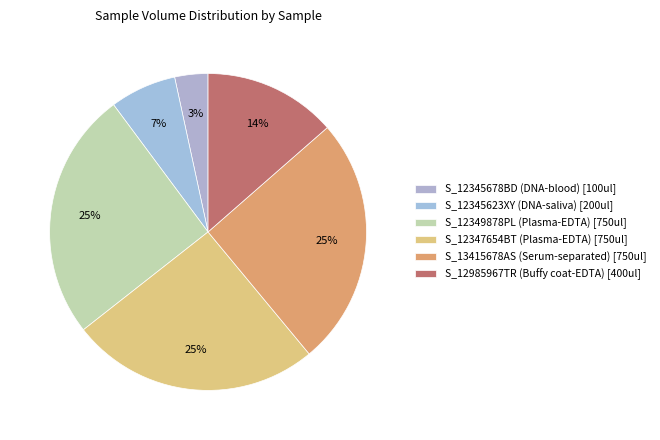

How many slices are in this pie chart?

6